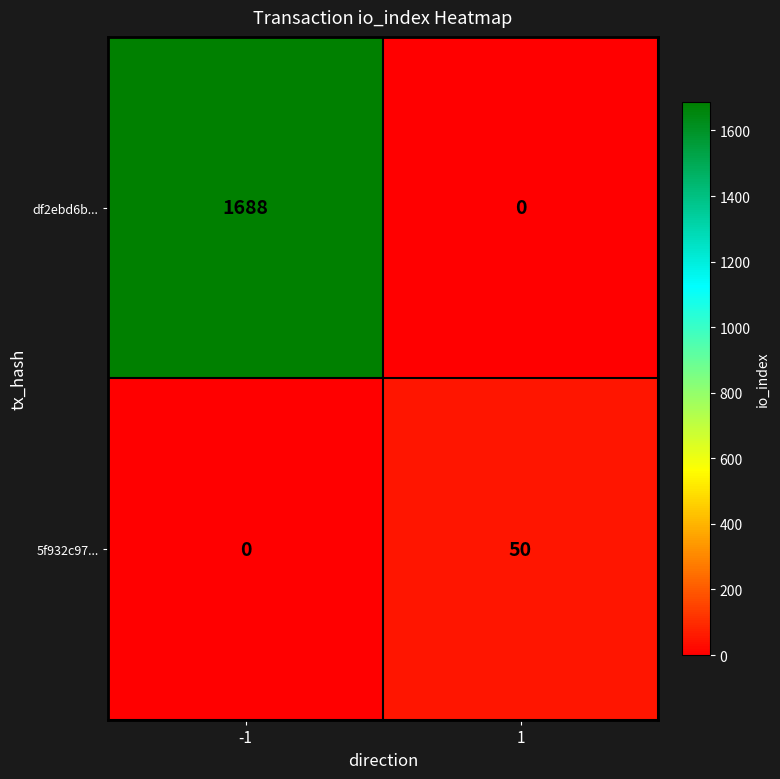

Reading left to right, what are all the values shown in this chart?

df2ebd6b...: -1=1688	1=0
5f932c97...: -1=0	1=50